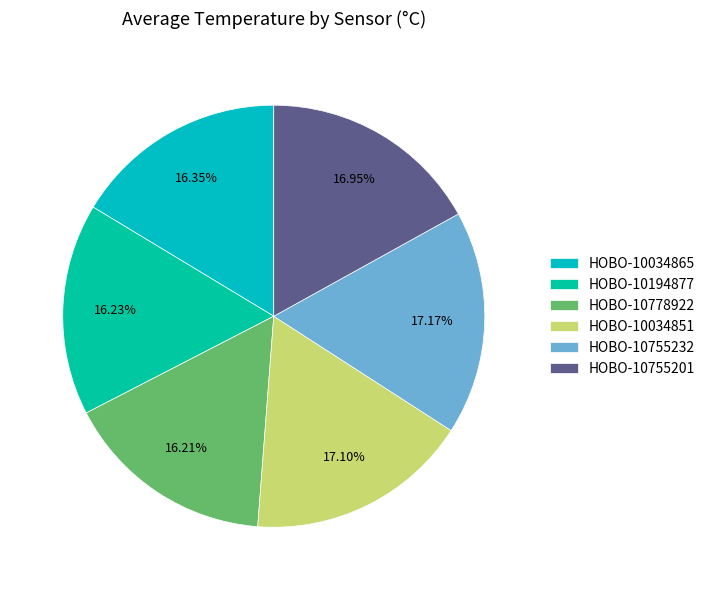

How many segments does this pie chart have?

6